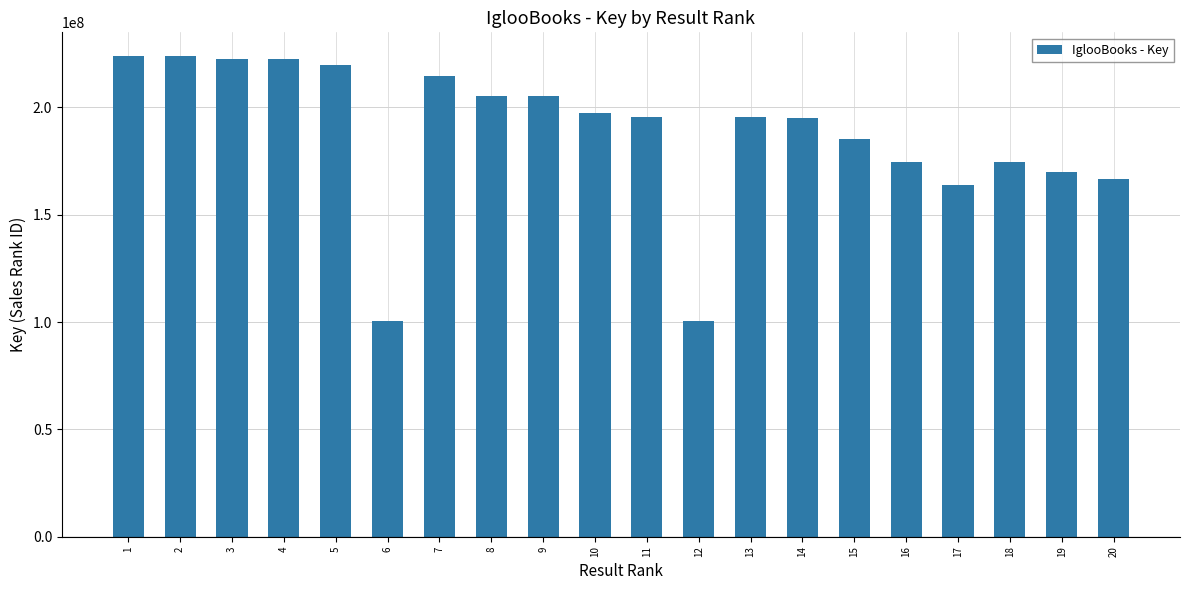

Does the chart contain stacked bars?

No